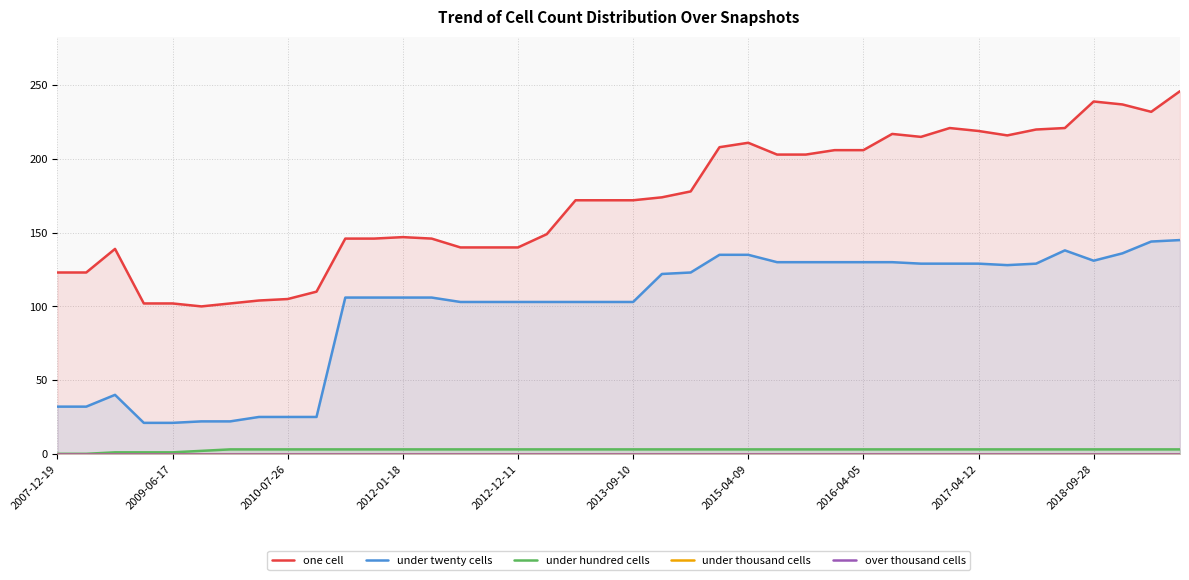

Rank the series by their maximum value, from lowest to highest.

under thousand cells, over thousand cells, under hundred cells, under twenty cells, one cell